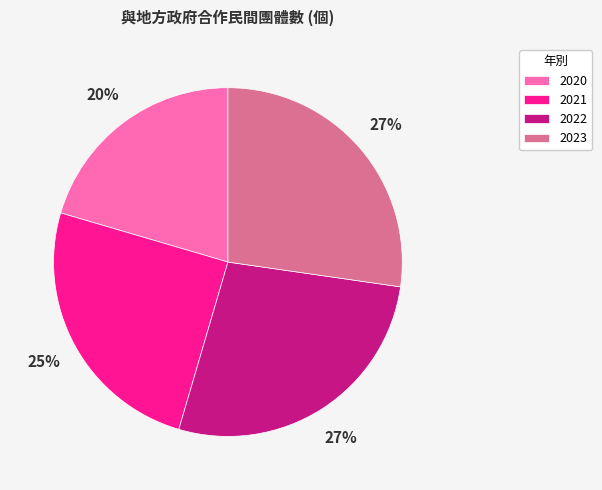

Approximately how many times larger is the value at 2023 compared to 2021?

1.1